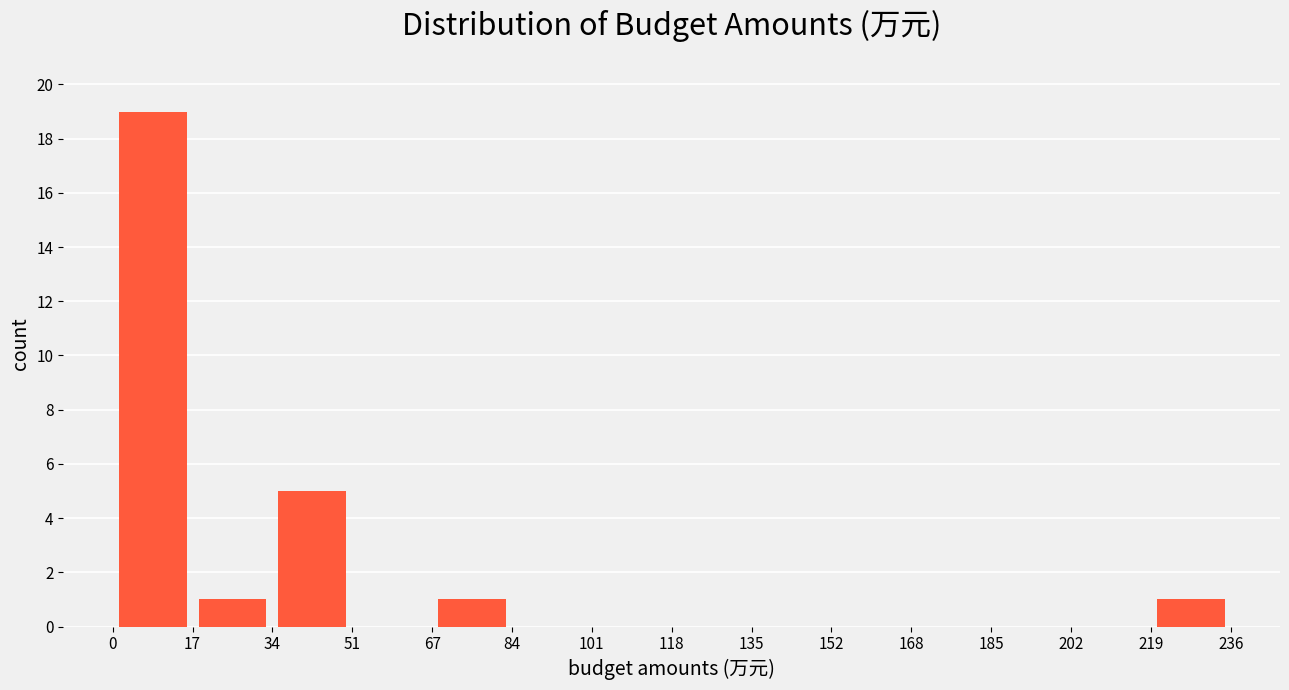

Reading left to right, list every bar in this chart as the range it spans on the x-axis followed by its height. The values are not printed on the chart, so give them approximately, as read against the axis.

0 to 17: 19
17 to 34: 1
34 to 51: 5
51 to 67: 0
67 to 84: 1
84 to 101: 0
101 to 118: 0
118 to 135: 0
135 to 152: 0
152 to 168: 0
168 to 185: 0
185 to 202: 0
202 to 219: 0
219 to 236: 1